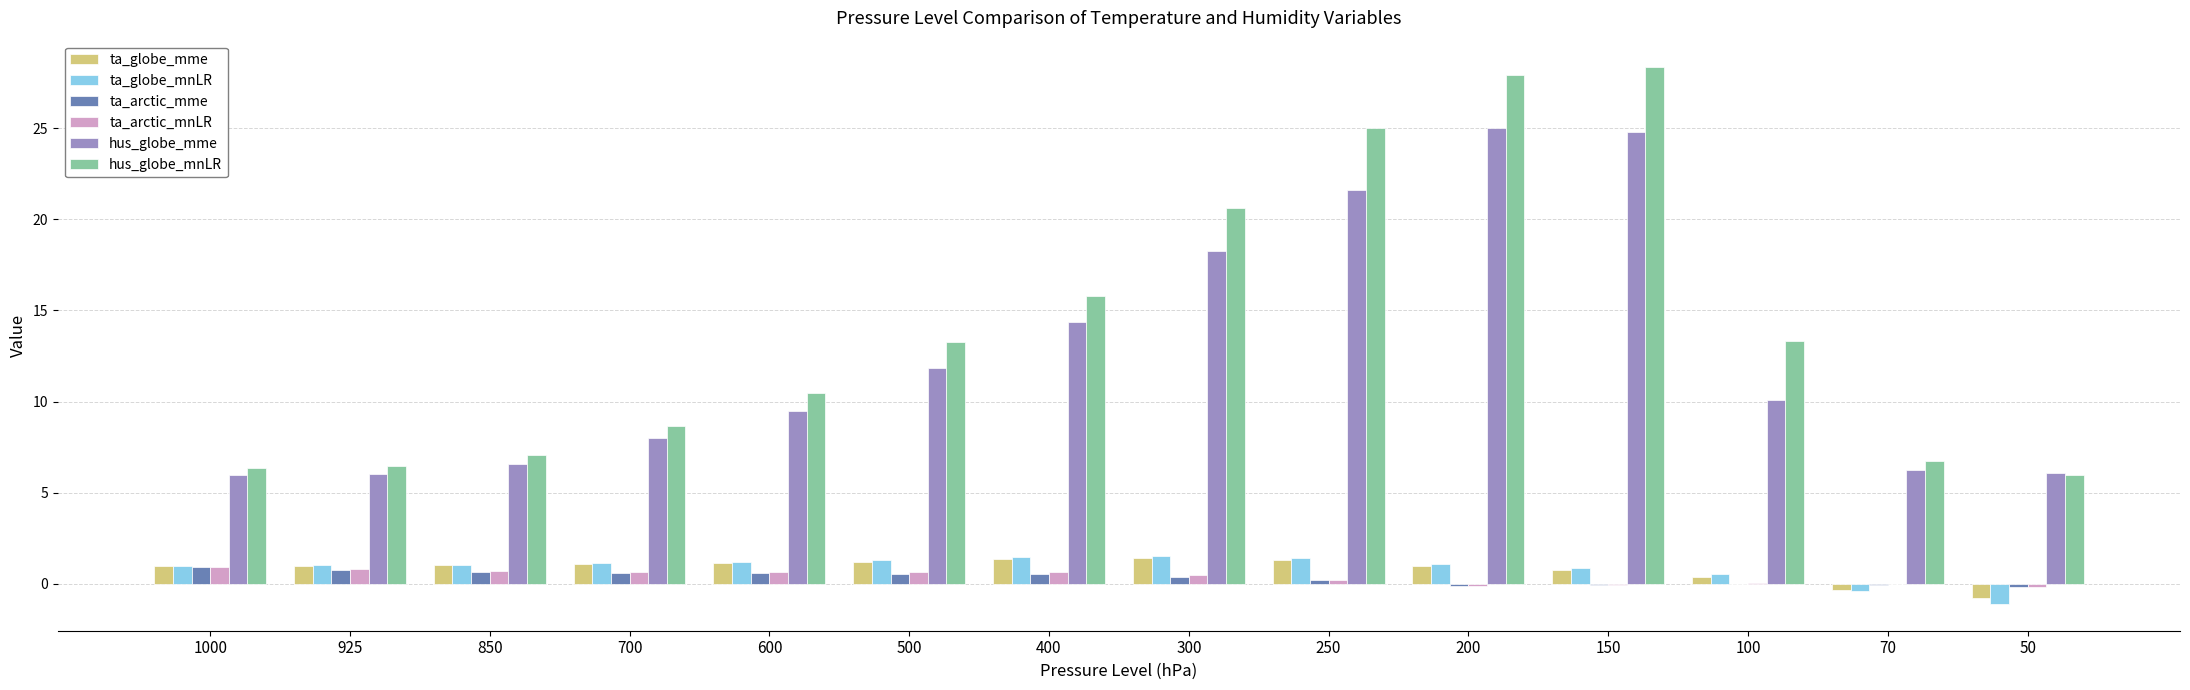

What are all the series names shown in the legend?

ta_globe_mme, ta_globe_mnLR, ta_arctic_mme, ta_arctic_mnLR, hus_globe_mme, hus_globe_mnLR